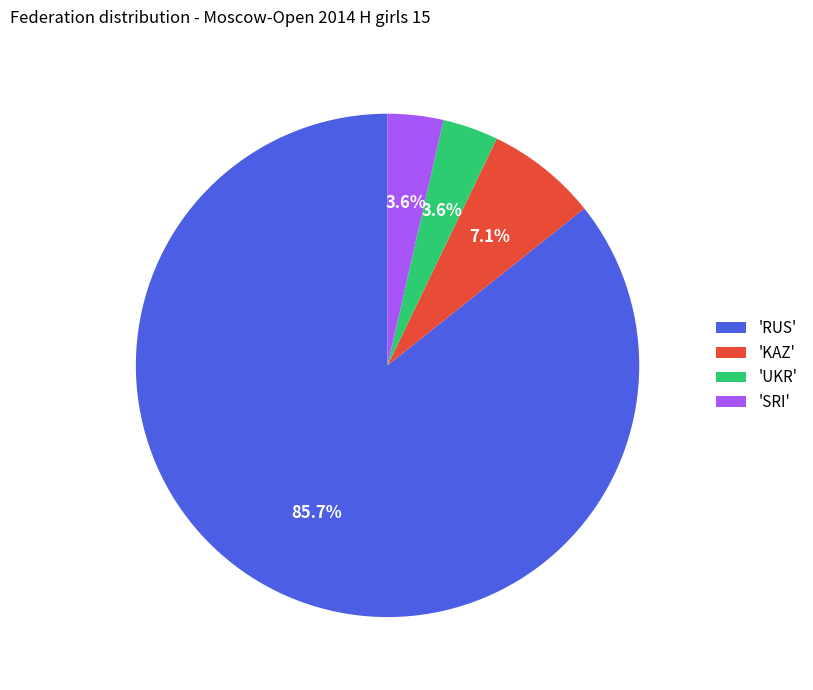

Do 'UKR' and 'KAZ' together represent more than half of the pie?

No